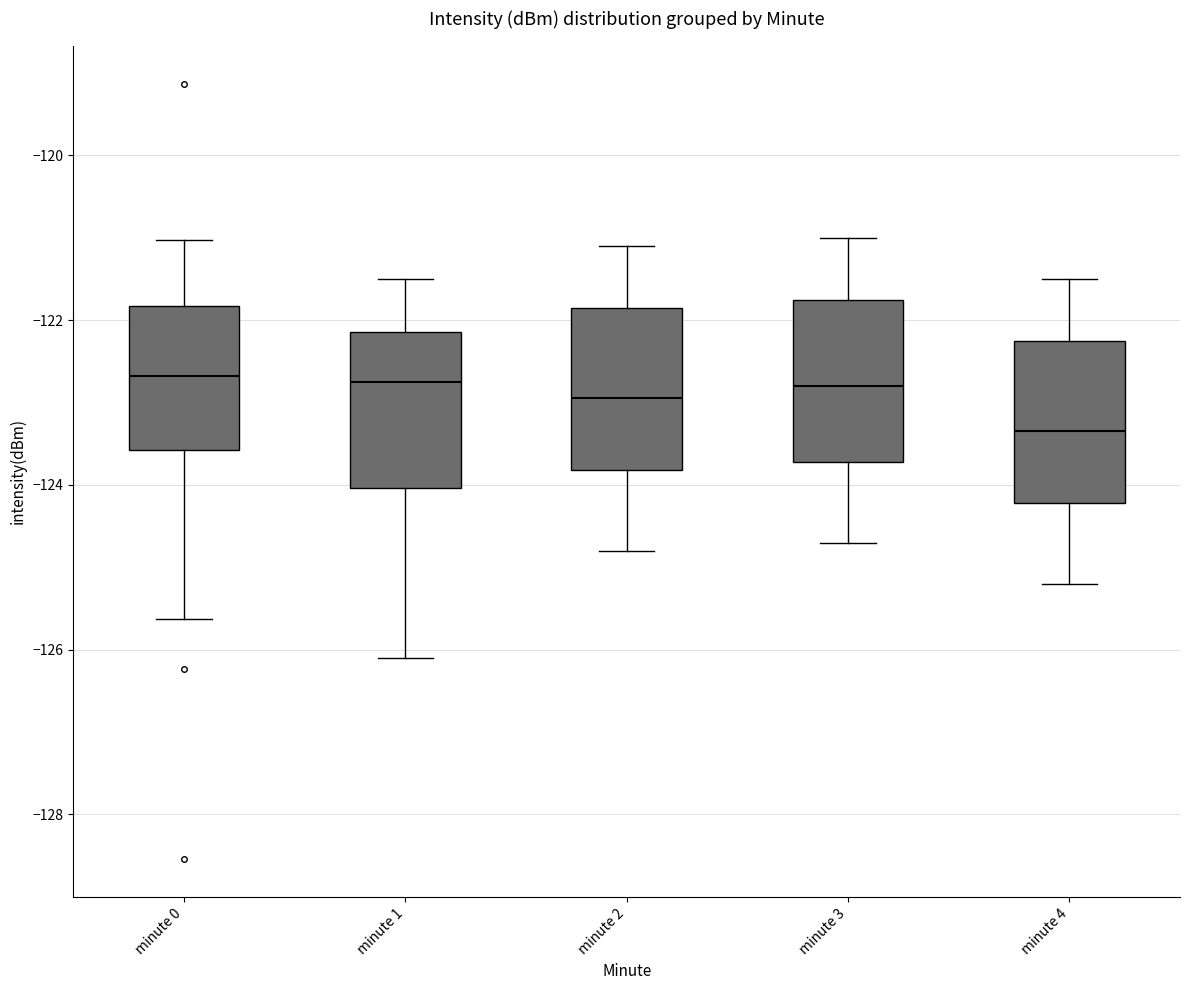

Where does the lower whisker of the box for minute 2 end on the y-axis? The values are not printed on the chart, so give them approximately, as read against the axis.

-124.8